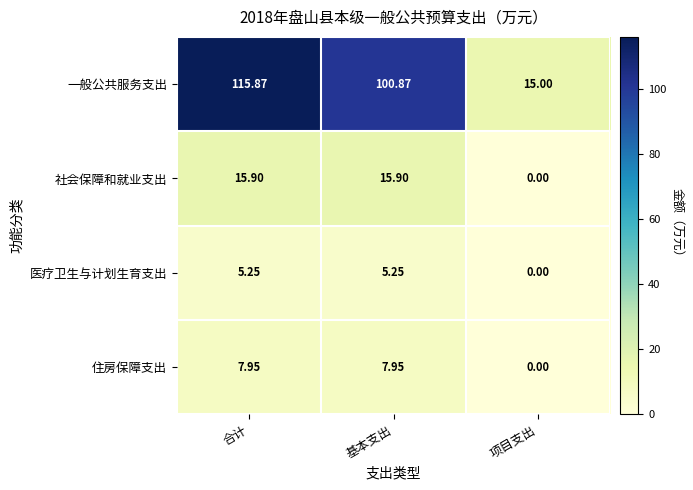

At how many categories does at least one series exceed 112?

1